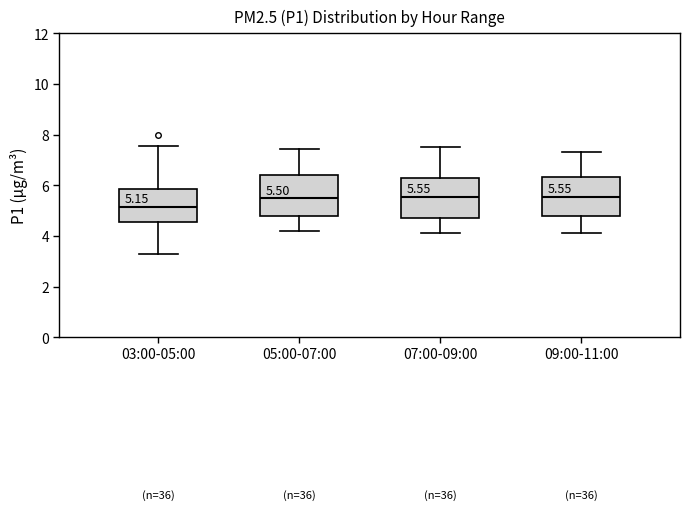

Which box's median line is the lowest?

03:00-05:00